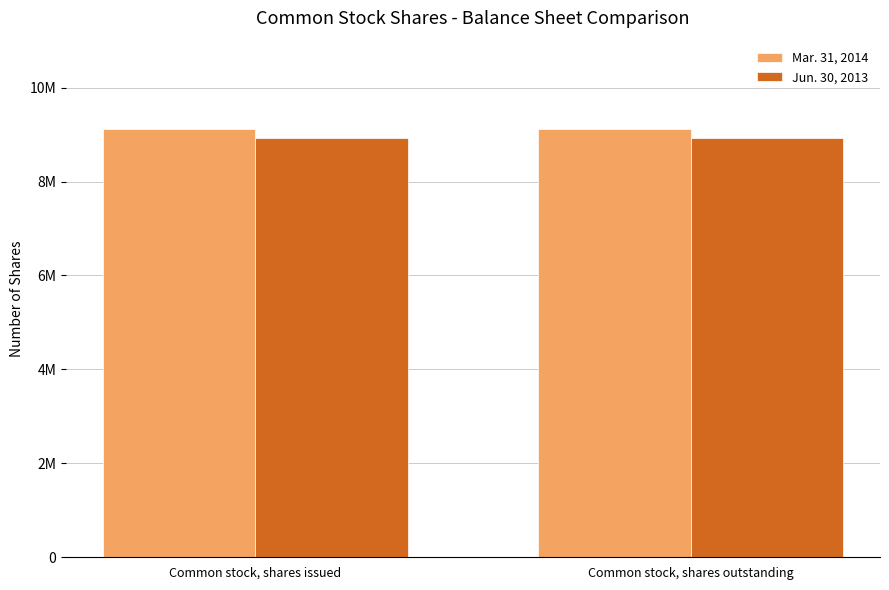

Are the bars horizontal?

No